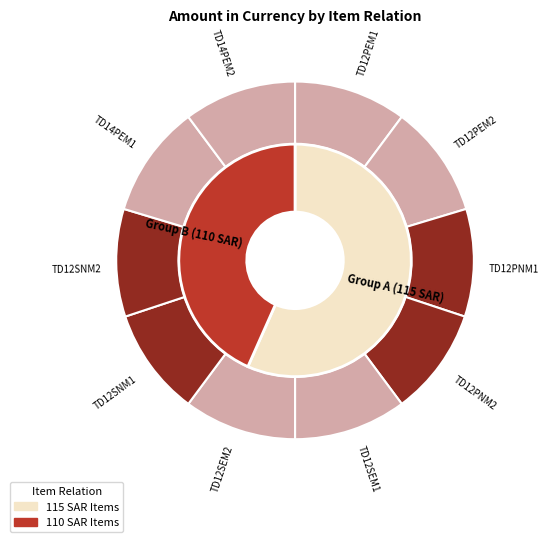

Which has a higher value, TD12SNM2 or TD14PEM2?

TD14PEM2